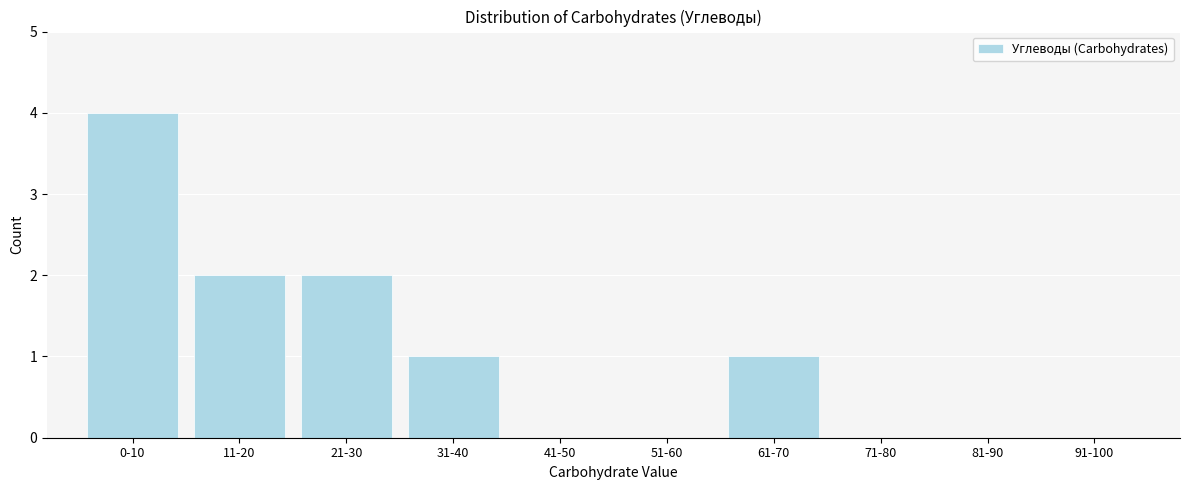

Reading left to right, transcribe all the data shown in this chart.

0-10=4	11-20=2	21-30=2	31-40=1	41-50=0	51-60=0	61-70=1	71-80=0	81-90=0	91-100=0